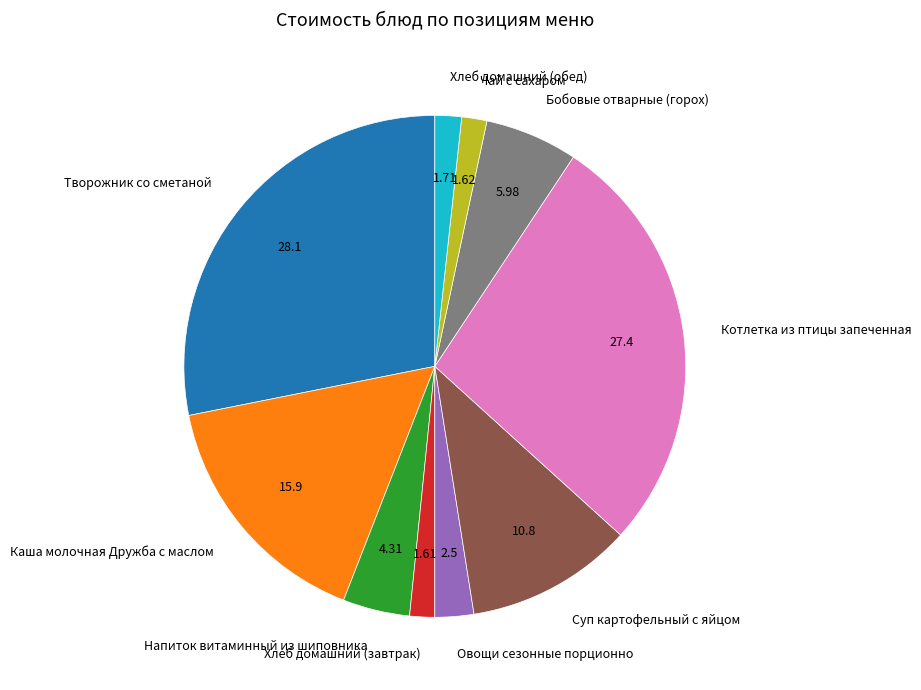

What is the ratio of the value at Суп картофельный с яйцом to the value at Хлеб домашний (завтрак)?

6.7